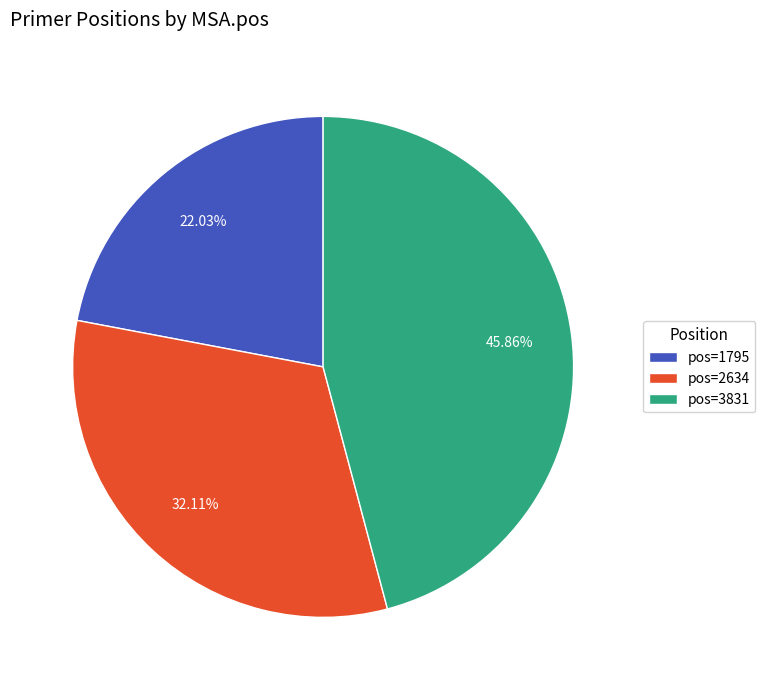

Which slice is the smallest?

pos=1795